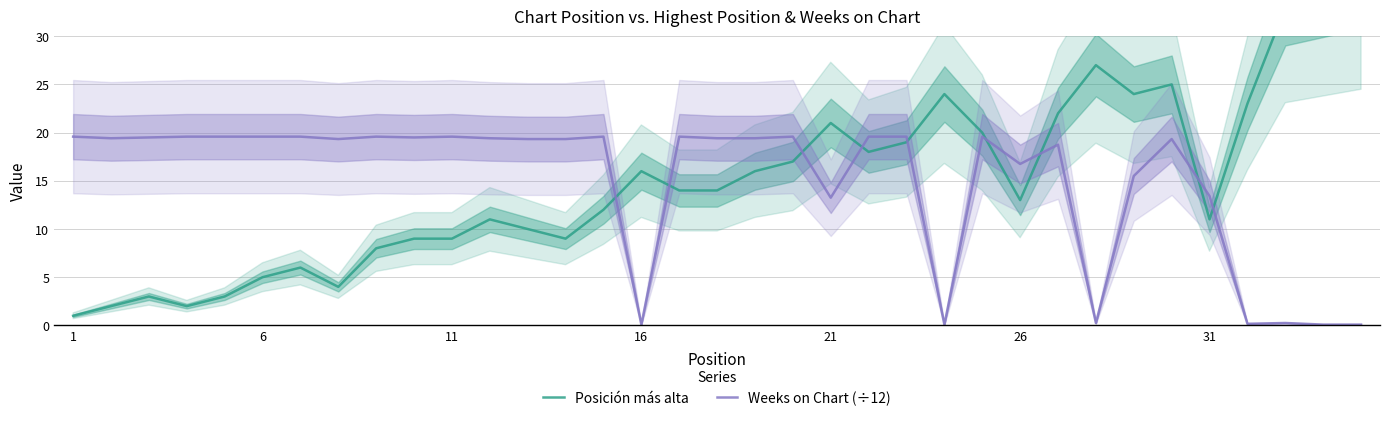

What is the greatest value displayed?

35.0